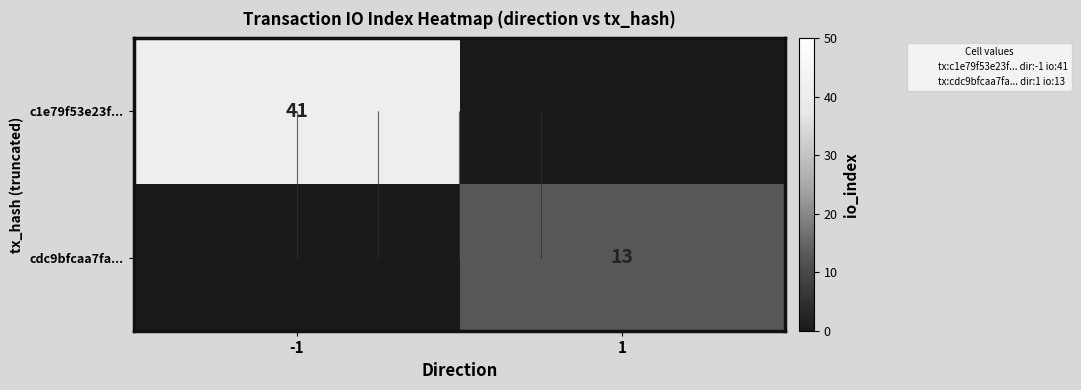

Which series has the largest total across all categories?

c1e79f53e23f...